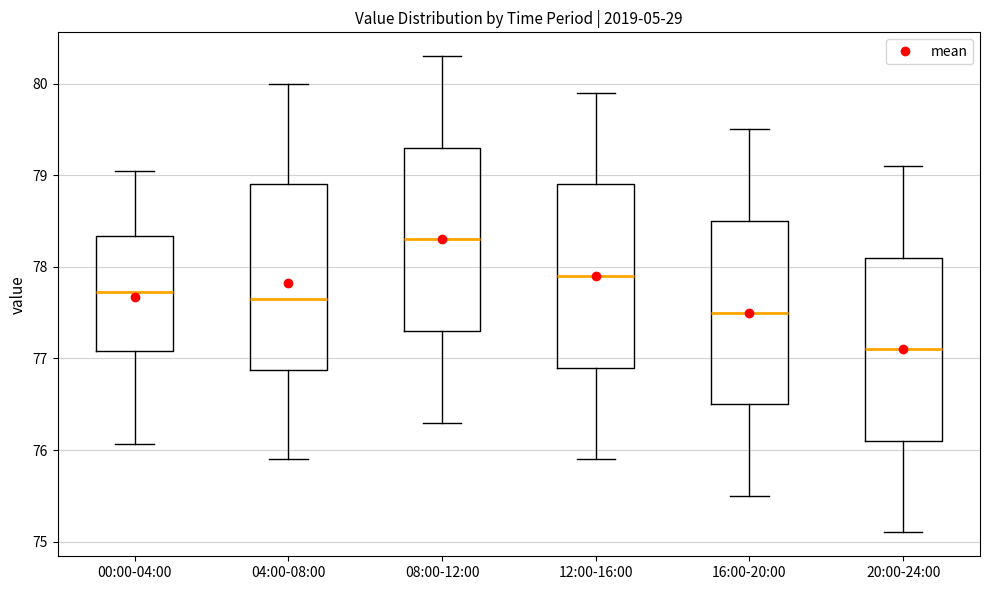

Which box's median line is the lowest?

20:00-24:00